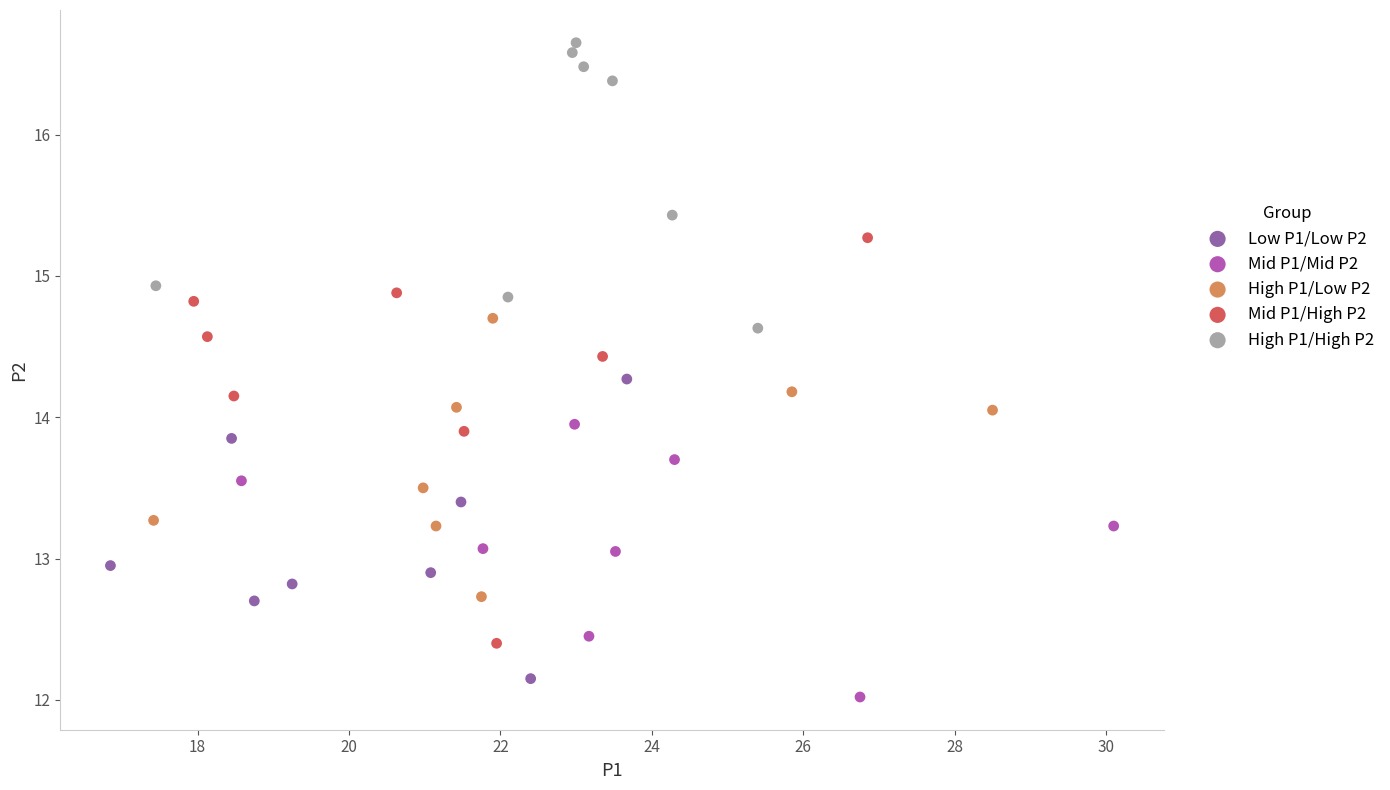

Which series has the widest spread of Y values?

Mid P1/High P2